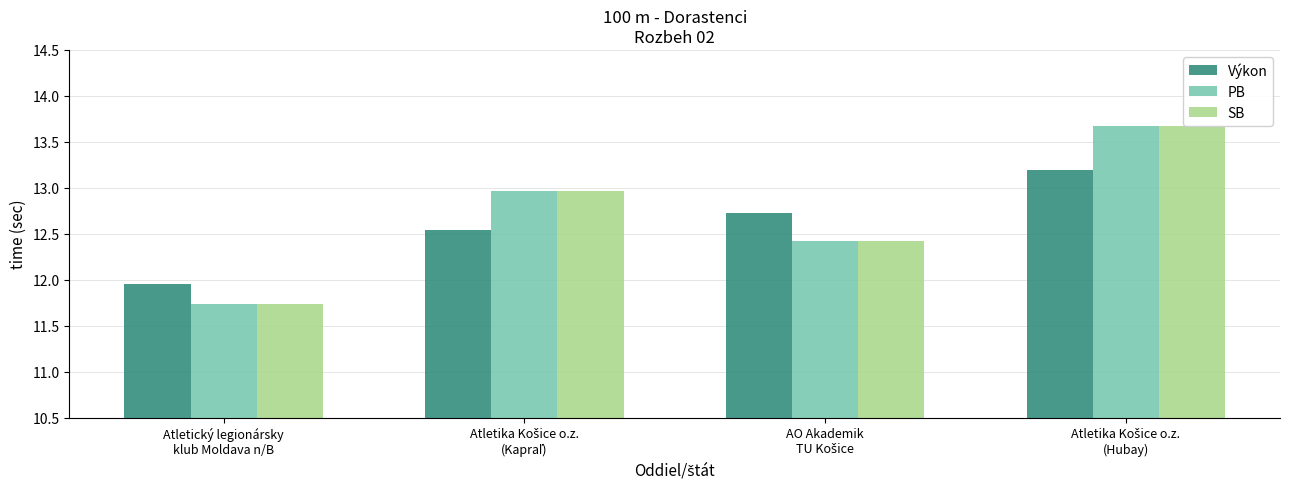

How many groups of bars are there?

4